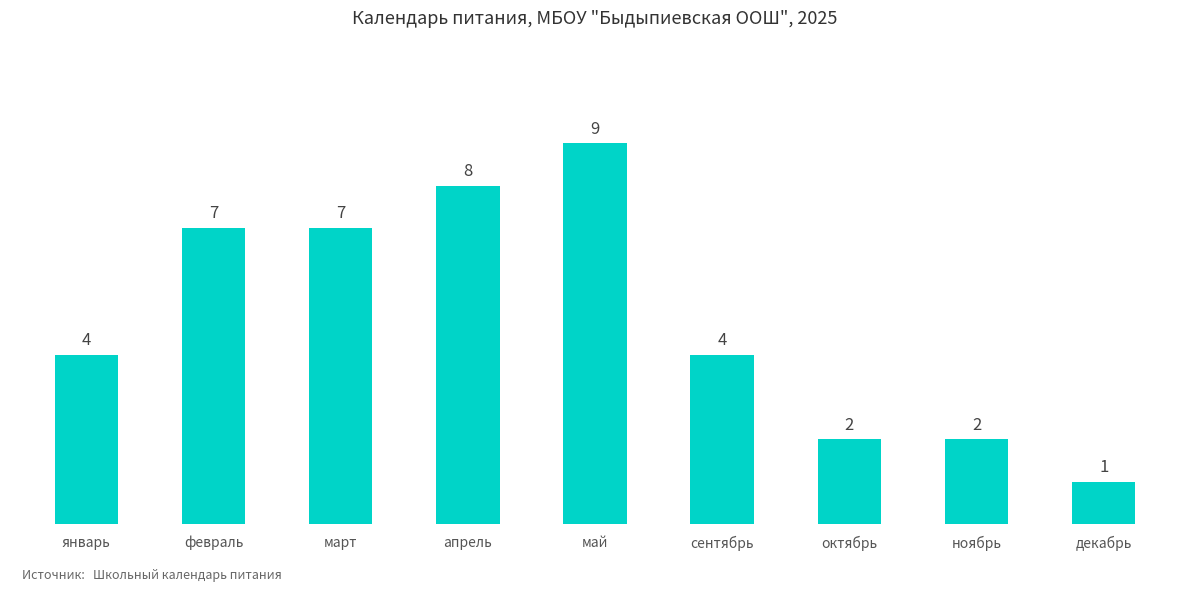

How many bars are there in total?

9